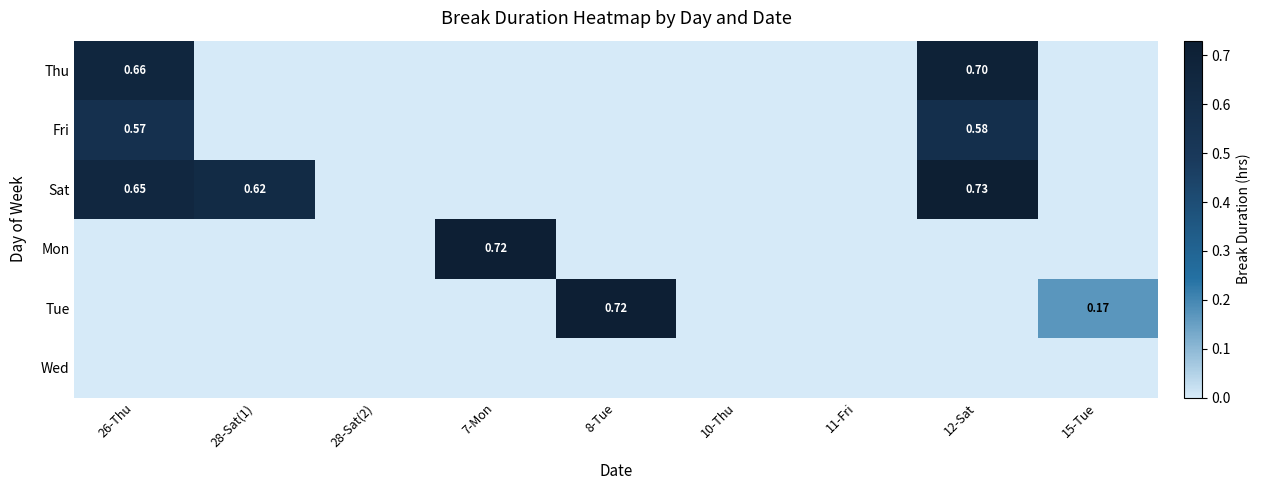

What is the total value across all series at 26-Thu?

1.9